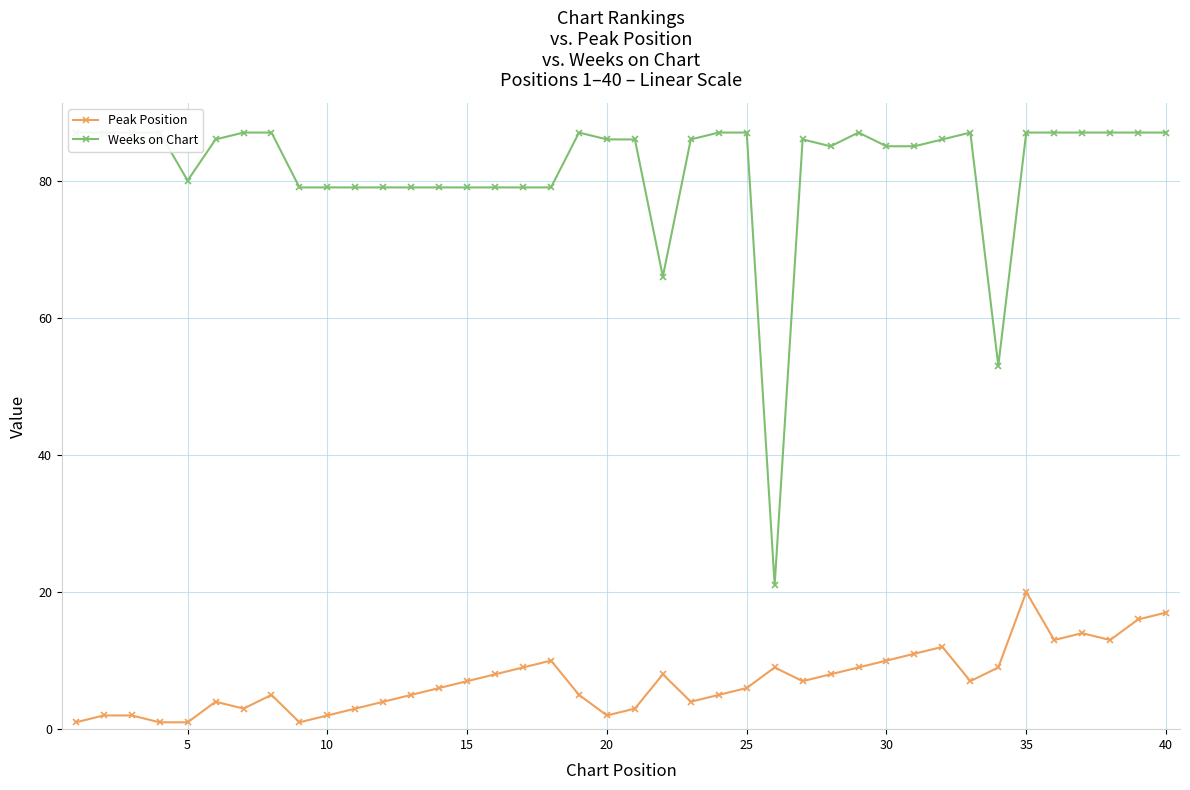

True or false: Peak Position has more than 0 interior local peaks.

True